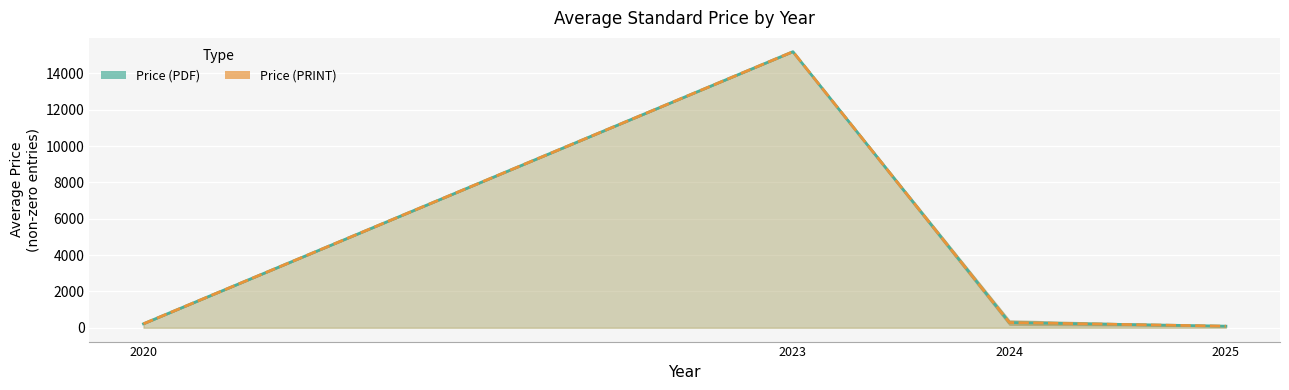

Is the value of Price (PDF) at 2025 greater than the value of Price (PRINT) at 2024?

No